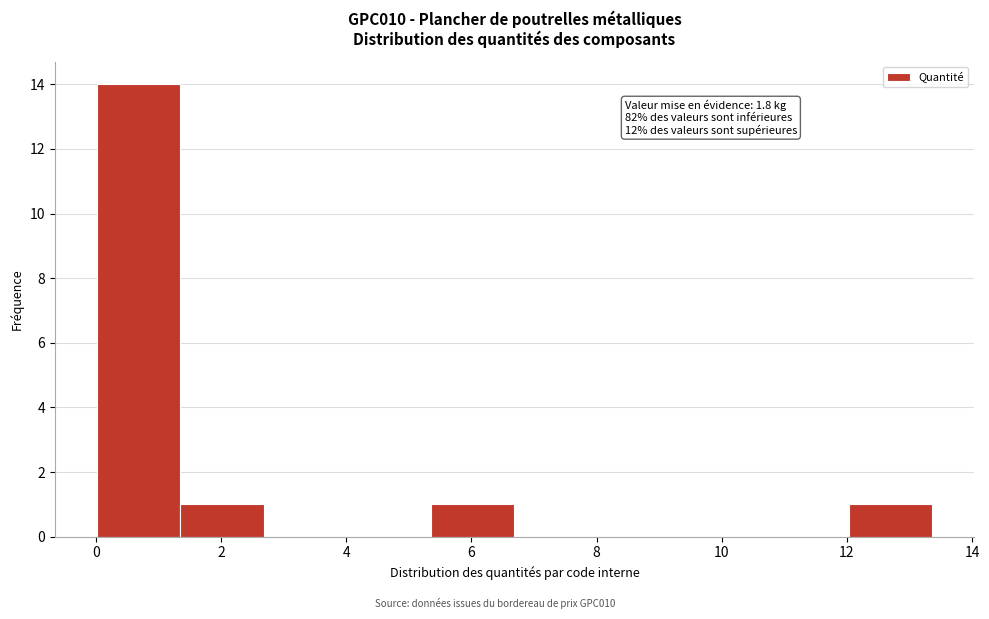

Over which range of the x-axis is the bar tallest?

0.0 to 1.4